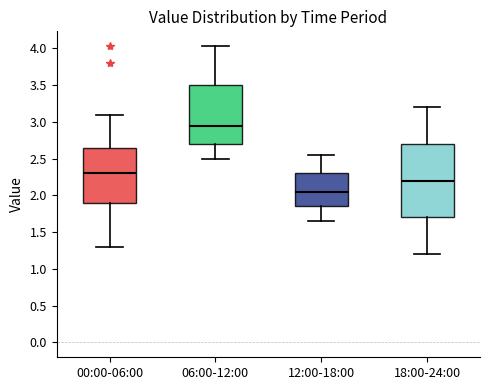

Reading left to right, transcribe this box plot: for each box, give where its median line is, the range the box spans, and where its two whiskers end, as read against the y-axis. The values are not printed on the chart, so give them approximately, as read against the axis.

00:00-06:00: median 2.30, box 1.90 to 2.65, whiskers 1.30 to 3.10
06:00-12:00: median 2.95, box 2.70 to 3.50, whiskers 2.50 to 4.05
12:00-18:00: median 2.05, box 1.85 to 2.30, whiskers 1.65 to 2.55
18:00-24:00: median 2.20, box 1.70 to 2.70, whiskers 1.20 to 3.20